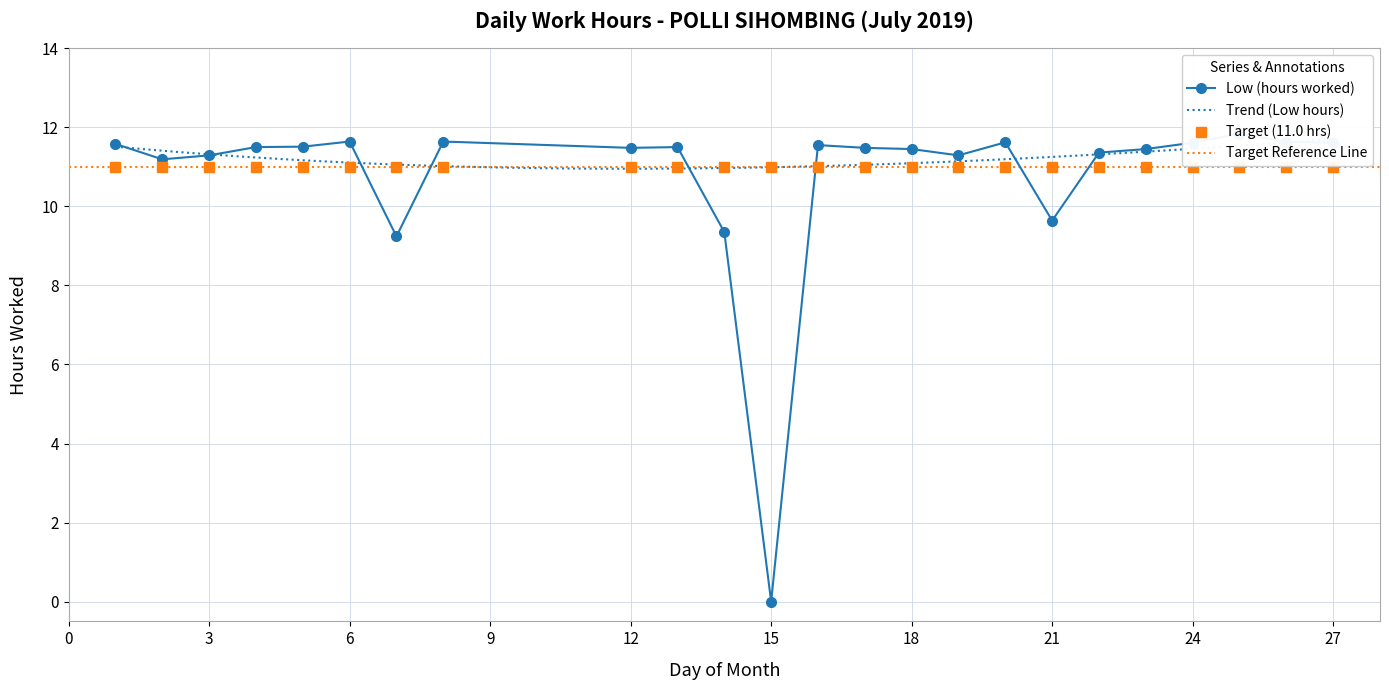

Is this an area chart (filled region under the line)?

No